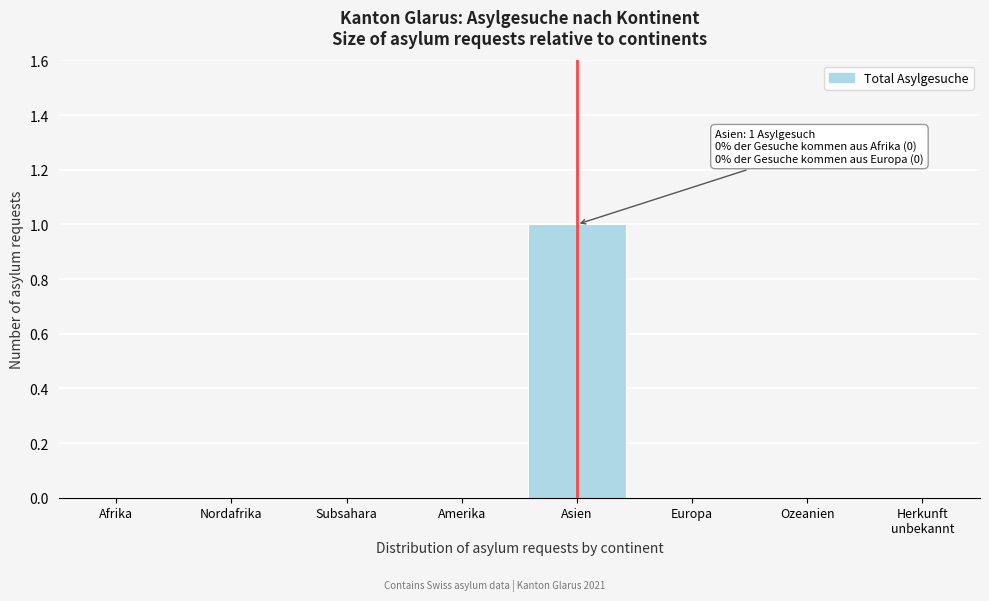

Which label corresponds to the largest value in the chart?

Asien